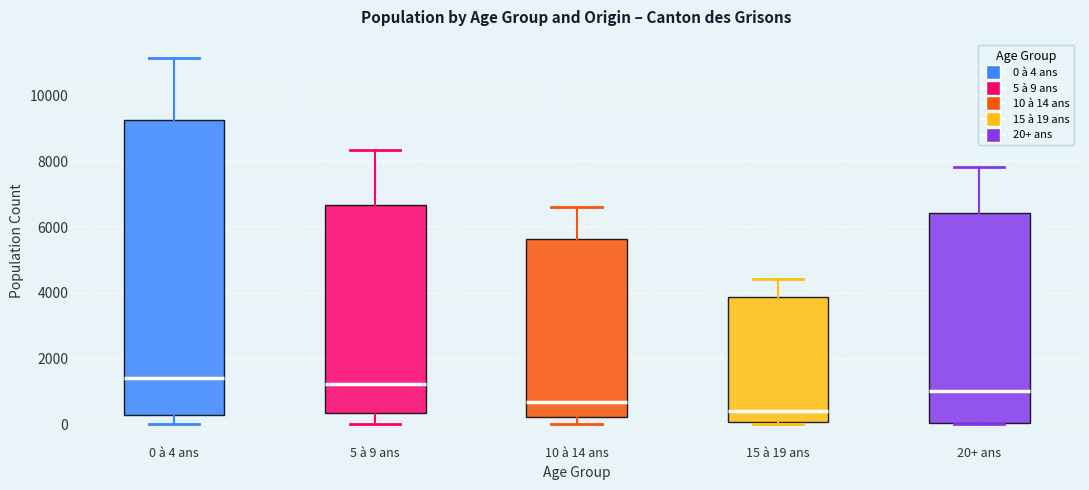

Reading left to right, read every box against the y-axis: the position of its median line, the range the box covers, and the ends of its whiskers. The values are not printed on the chart, so give them approximately, as read against the axis.

0 à 4 ans: median 1400, box 200 to 9200, whiskers 0 to 11200
5 à 9 ans: median 1200, box 400 to 6600, whiskers 0 to 8400
10 à 14 ans: median 600, box 200 to 5600, whiskers 0 to 6600
15 à 19 ans: median 400, box 0 to 3800, whiskers 0 to 4400
20+ ans: median 1000, box 0 to 6400, whiskers 0 to 7800